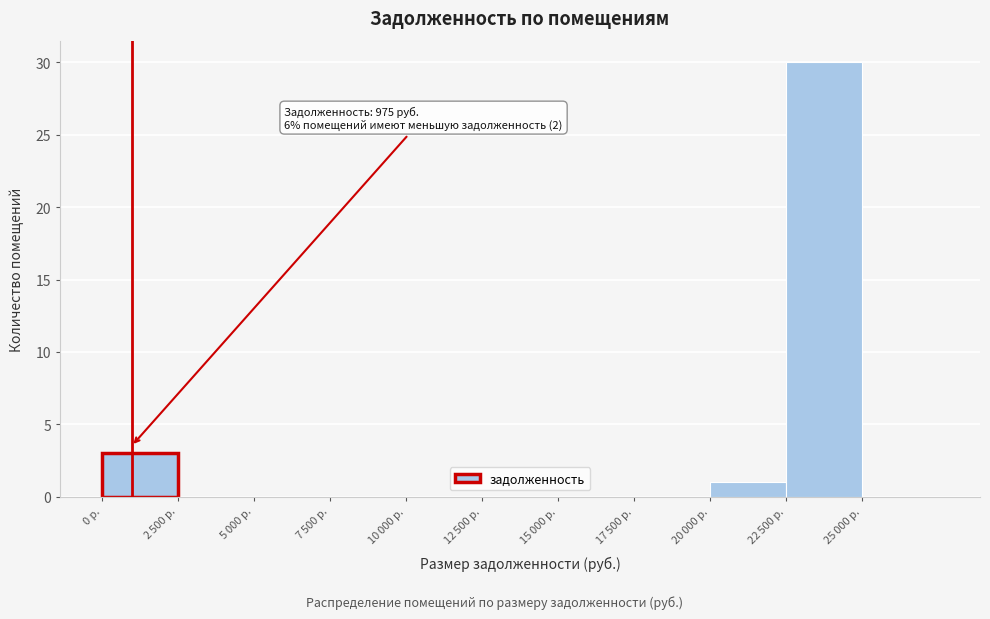

The value at 0 р. is 3. True or false?

True